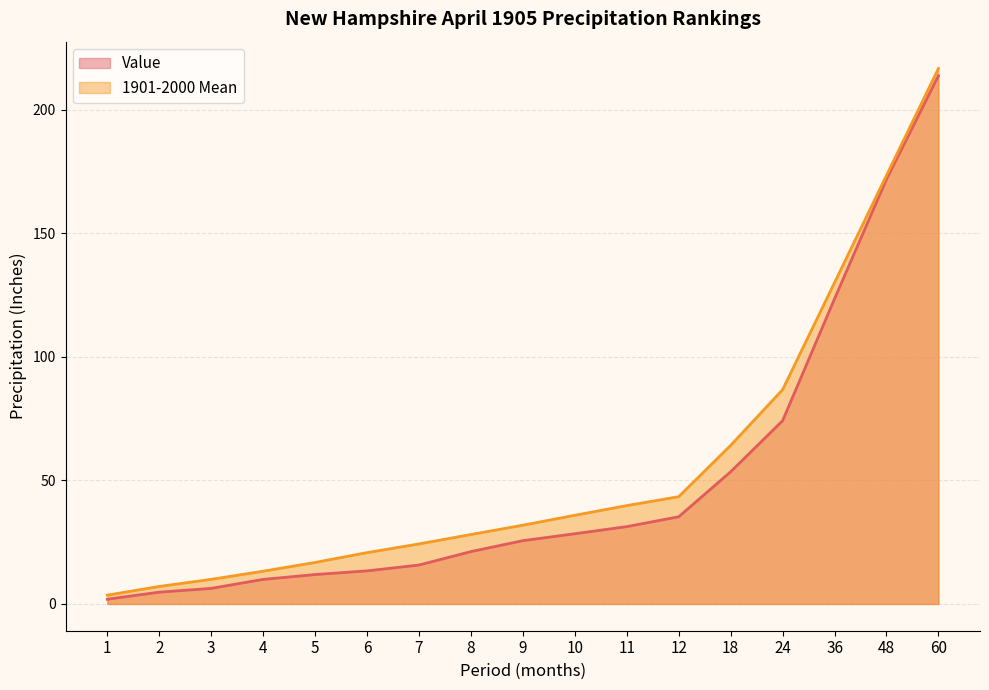

Is it true that Value equals 74.2 at 24?

True